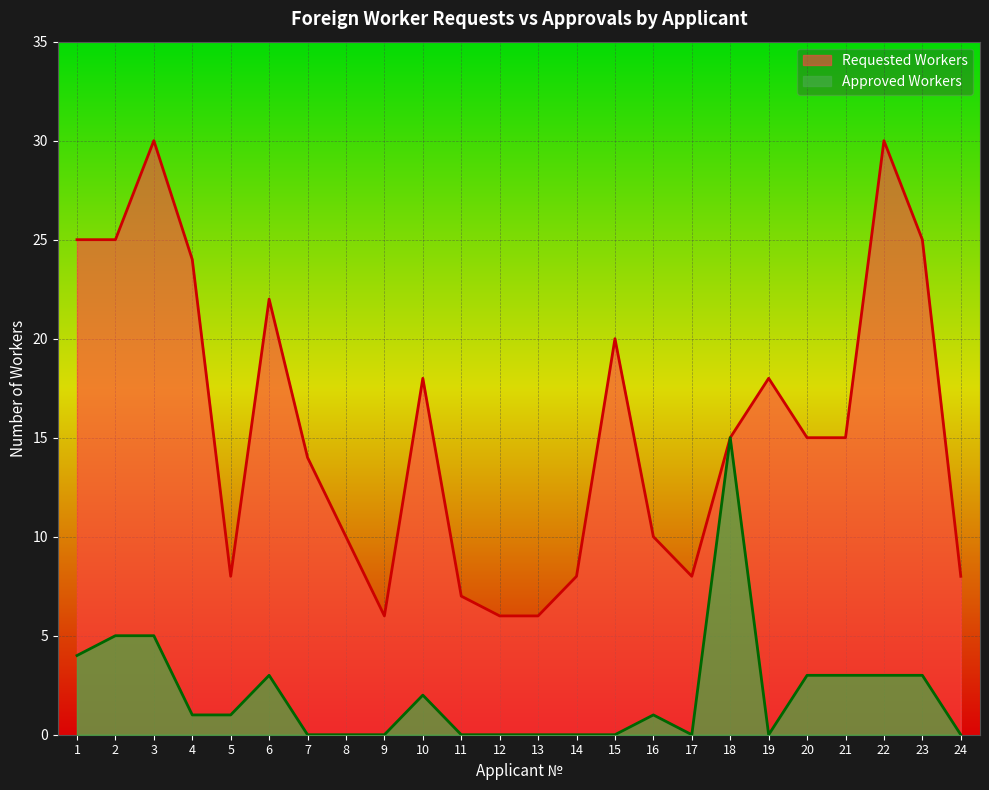

What is the value of the Requested Workers point at the 17th from the left?

8